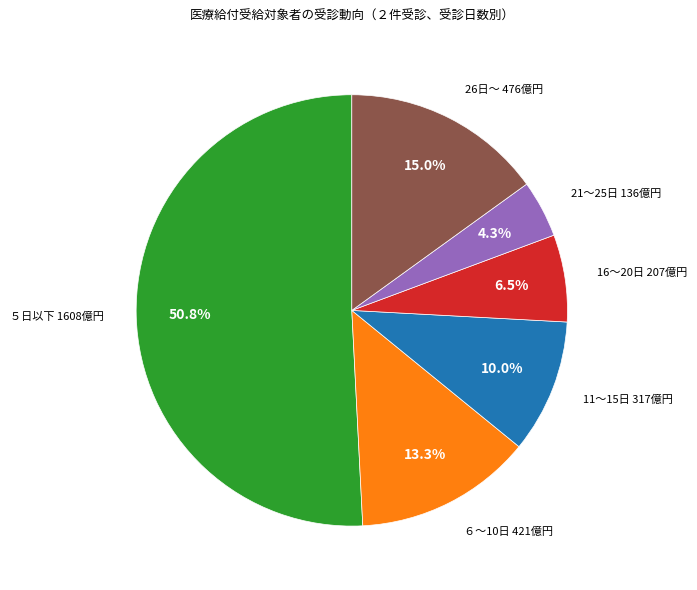

Is there any slice that represents more than half of the pie?

Yes